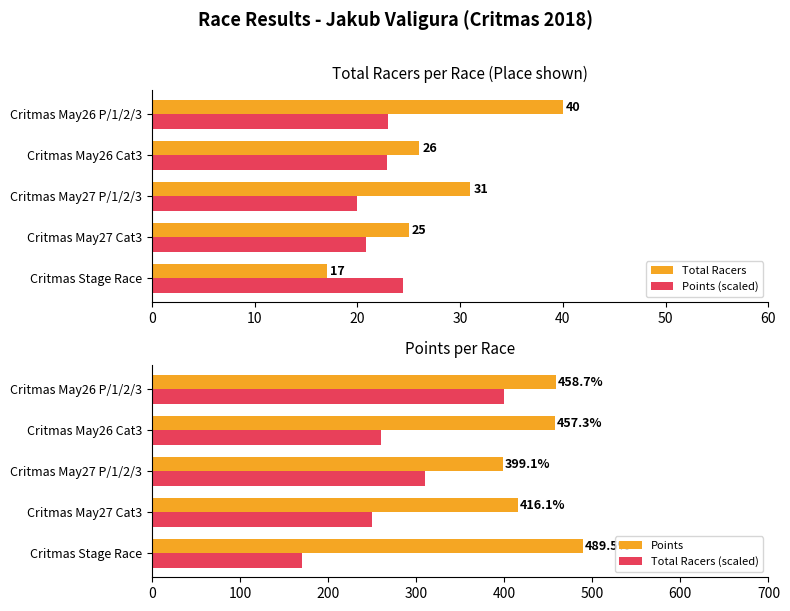

What is the minimum value for Points (scaled)?

20.0